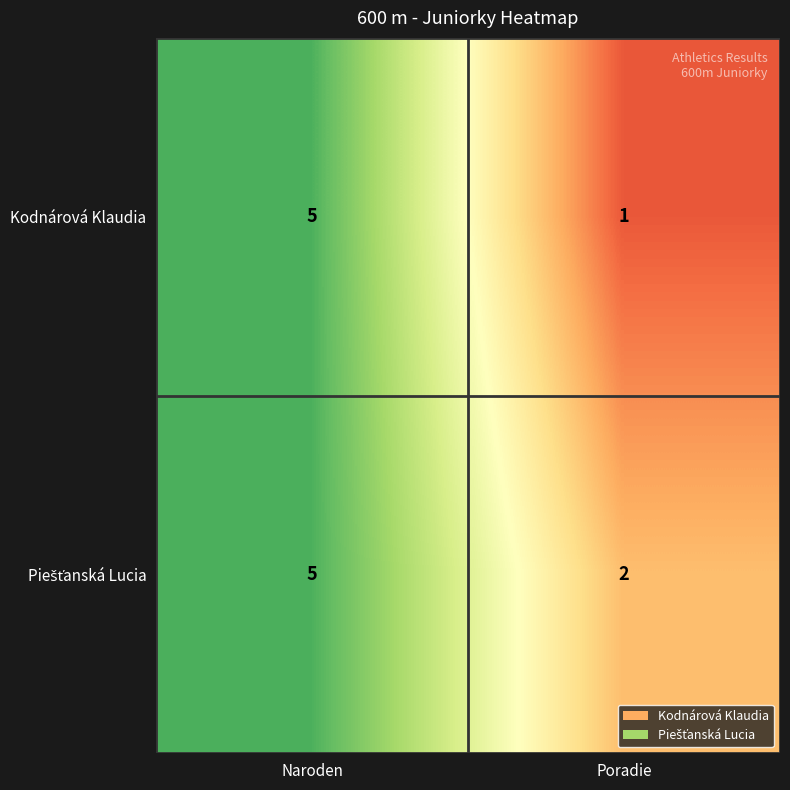

Which series has the widest spread of values?

Kodnárová Klaudia